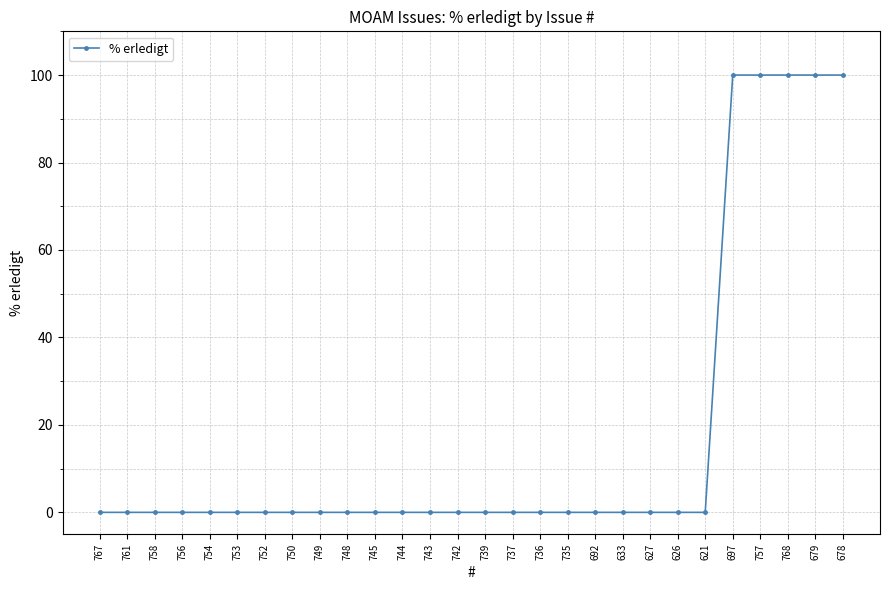

What is the maximum value shown in the chart?

100